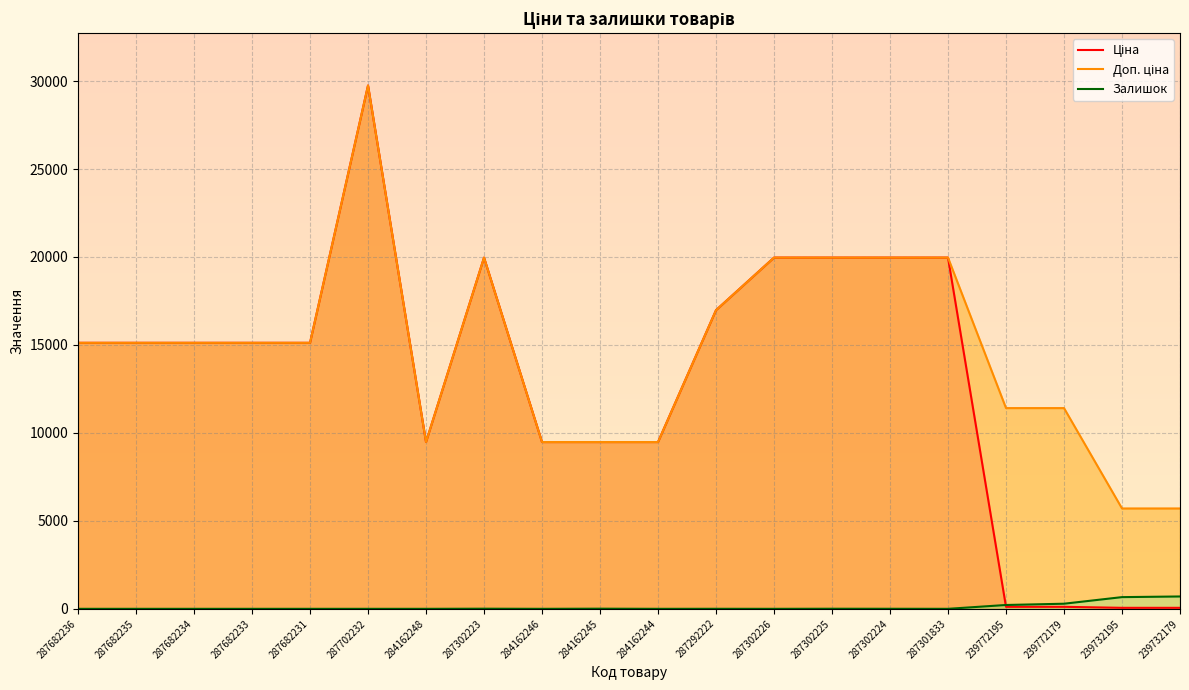

Rank the series at 284162244 from lowest to highest value.

Залишок, Ціна, Доп. ціна